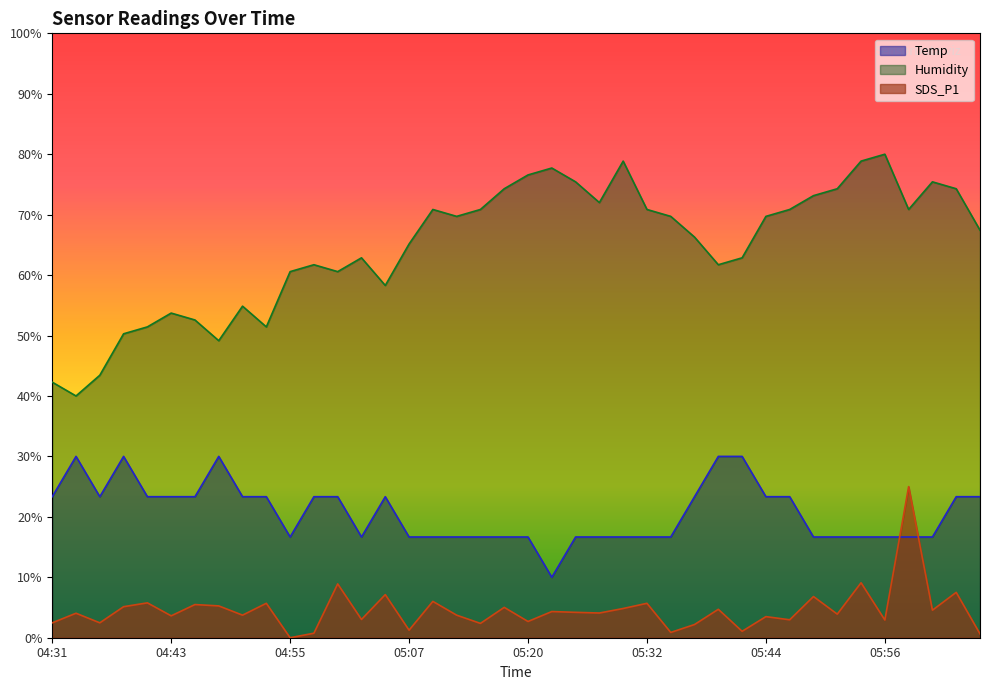

At how many categories does at least one series exceed 1?

40